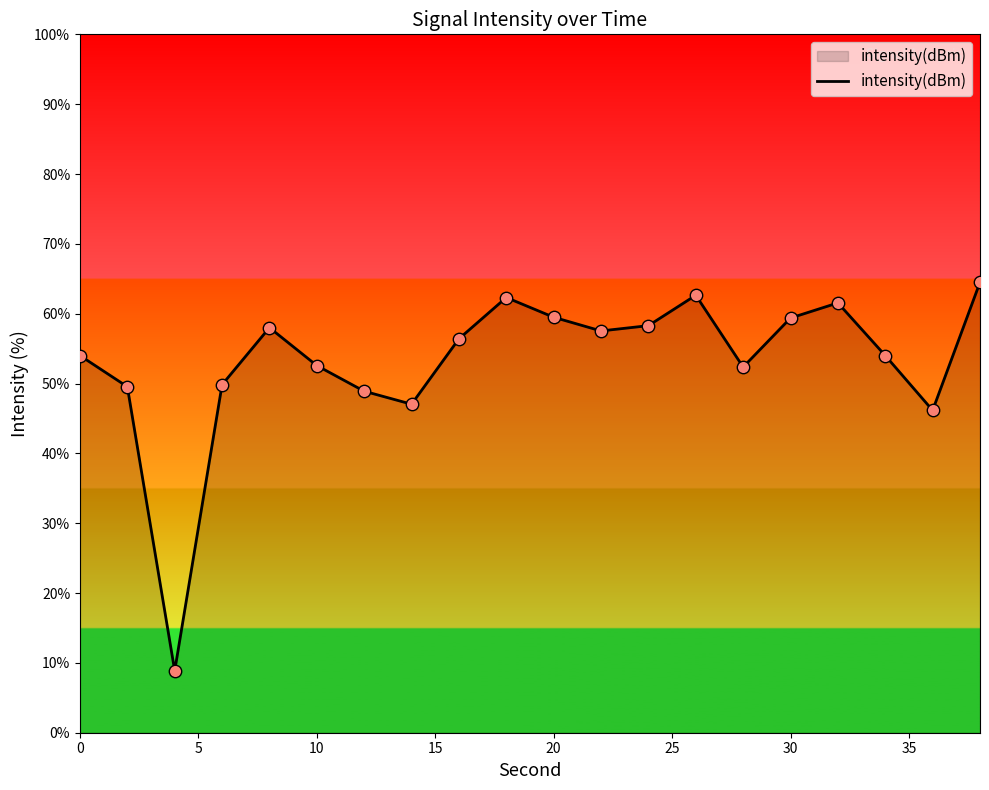

What is the maximum value shown in the chart?

64.5